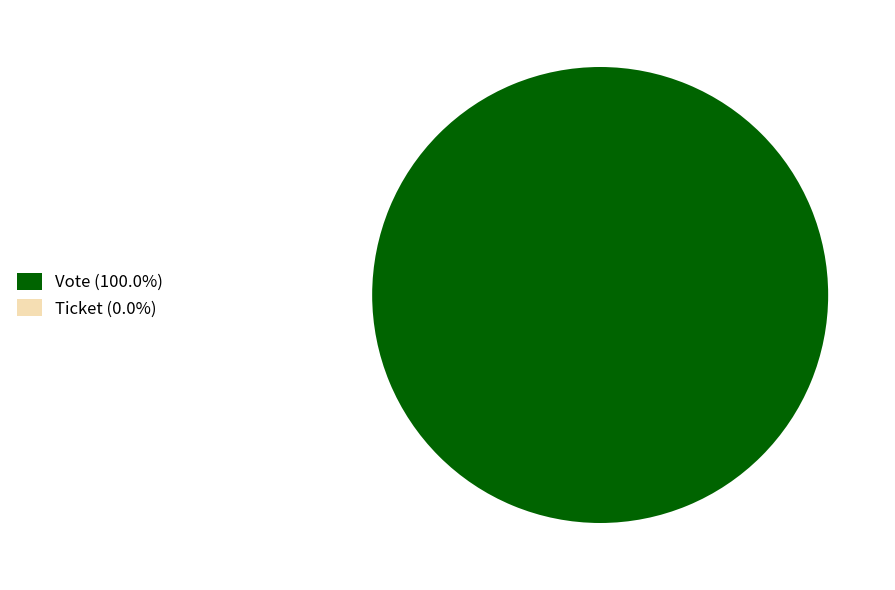

What percentage do Ticket and Vote together represent?

100.0%